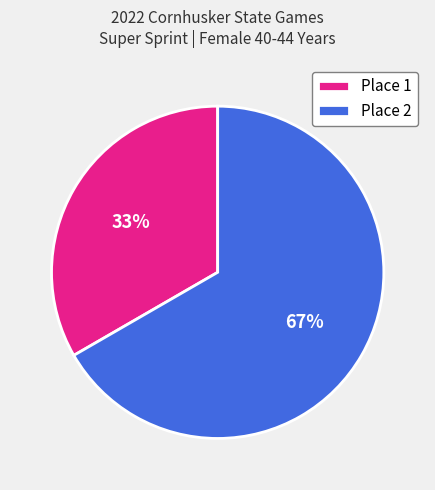

Which slice is the smallest?

Place 1